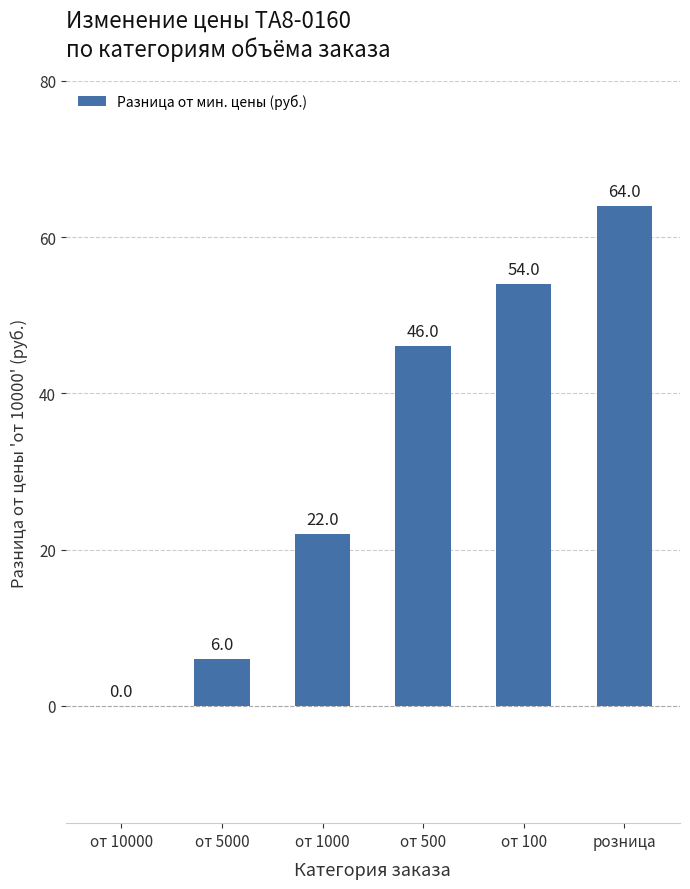

What is the change in value from от 10000 to от 1000?

+22